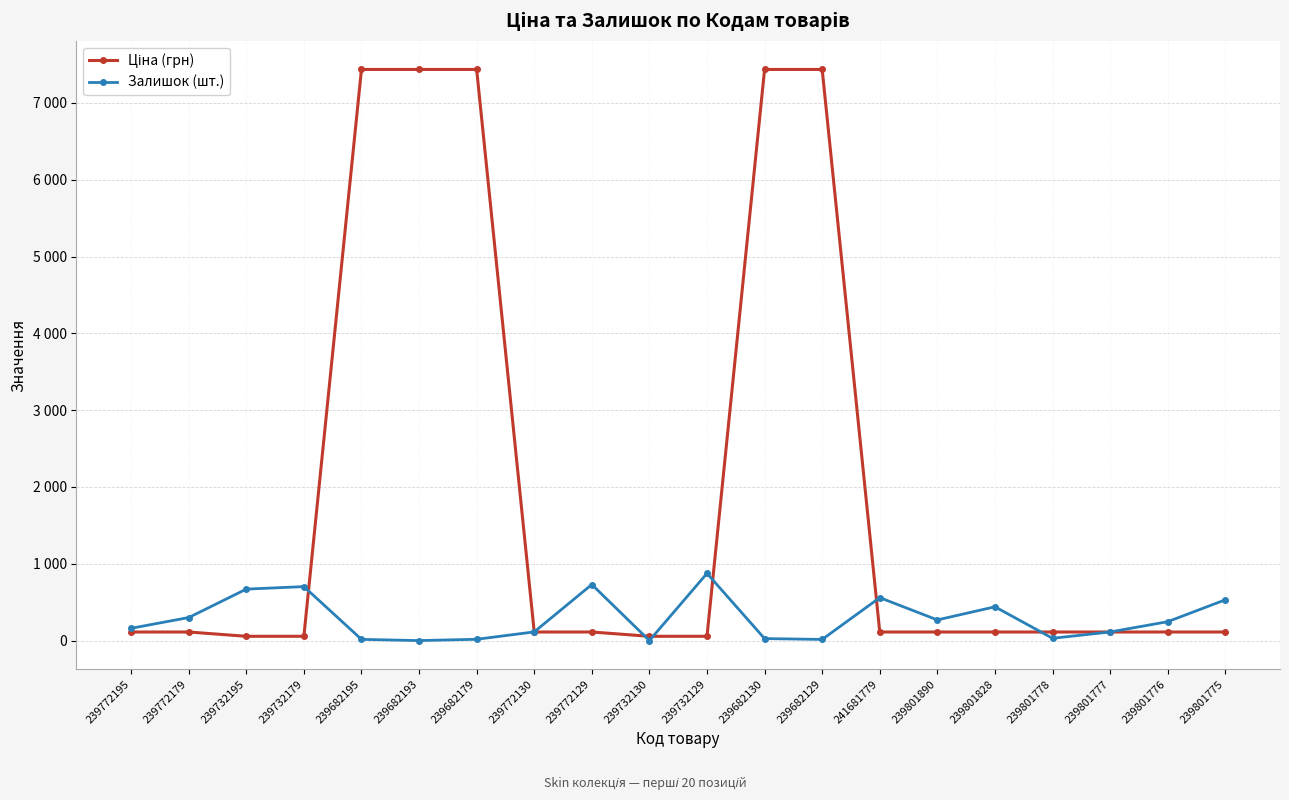

Does the chart have visible grid lines?

Yes